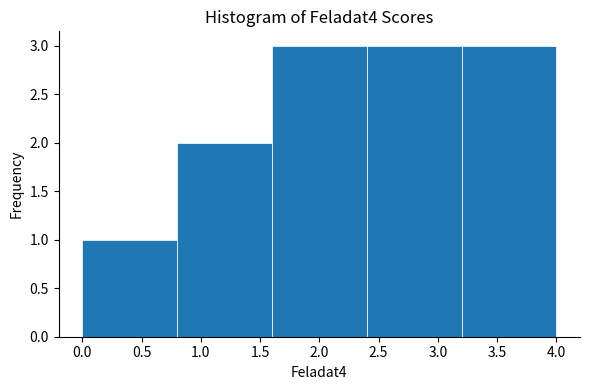

What is the height of the bar covering 3.2 to 4.0 on the x-axis? The values are not printed on the chart, so give them approximately, as read against the axis.

3